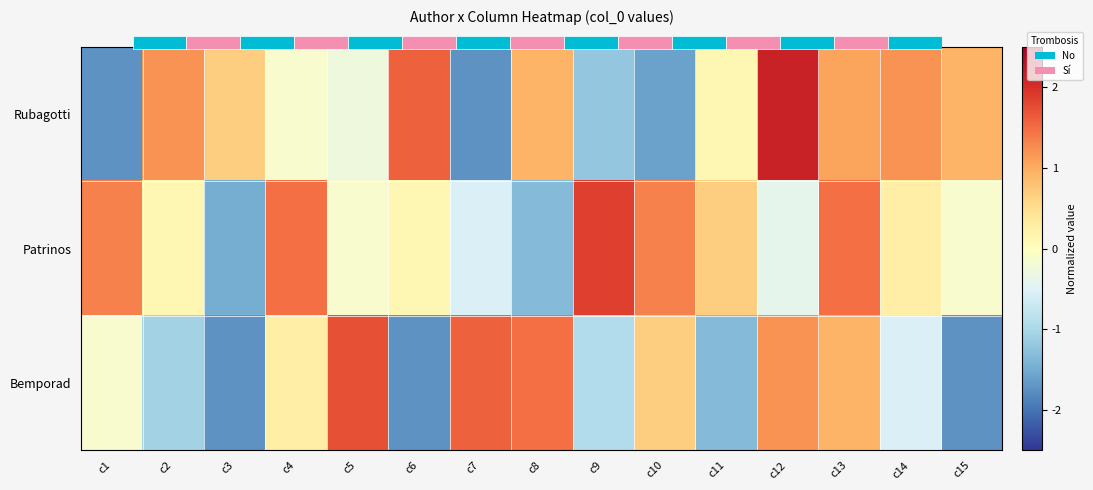

List the labels in order of Rubagotti value, largest first.

c12, c6, c2, c14, c13, c8, c15, c3, c11, c4, c5, c9, c10, c1, c7